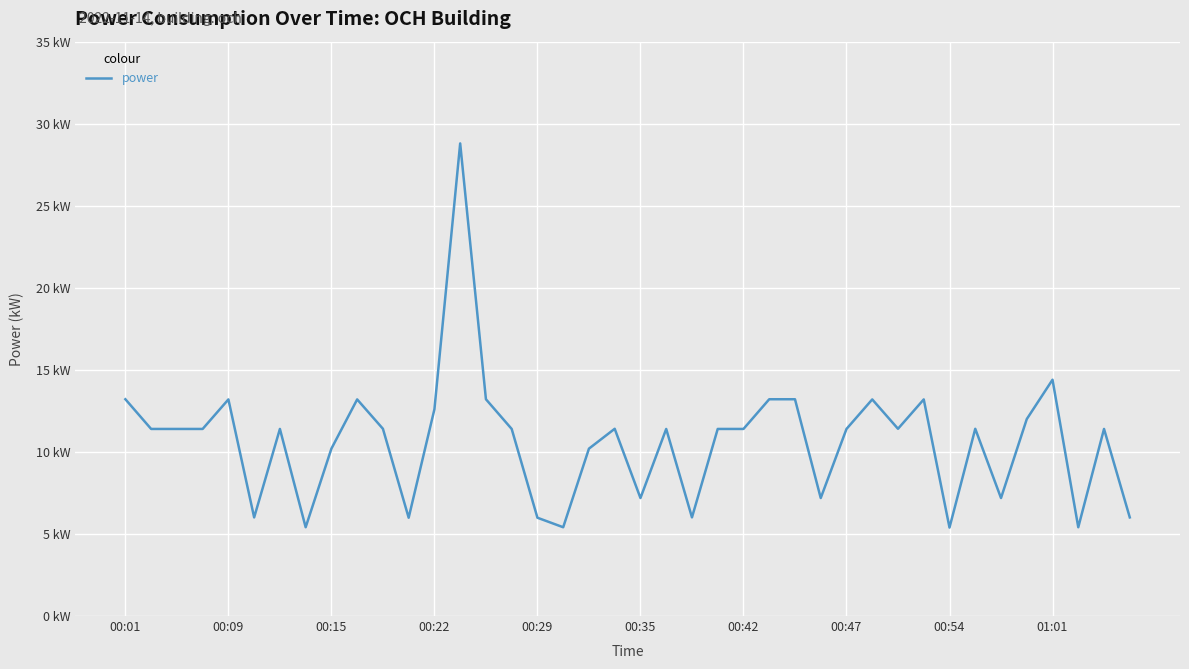

What is the sum of all values?

426.7